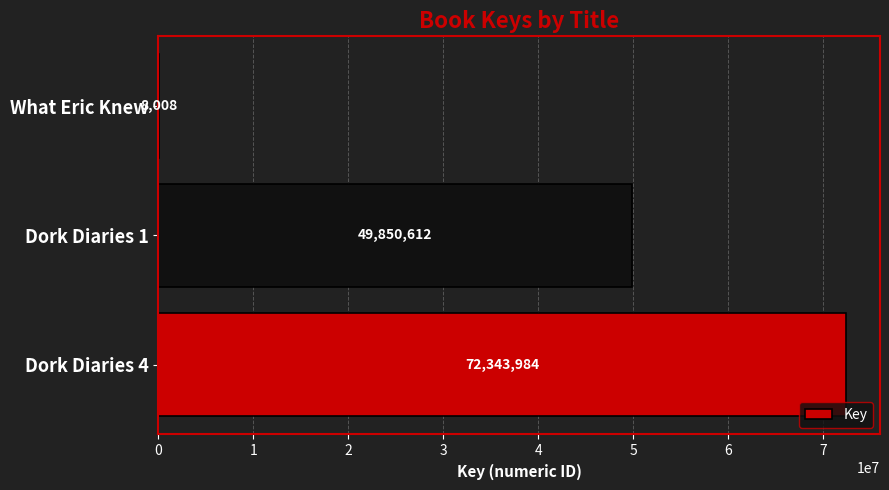

What is the change in value from Dork Diaries 4 to What Eric Knew?

-72335976